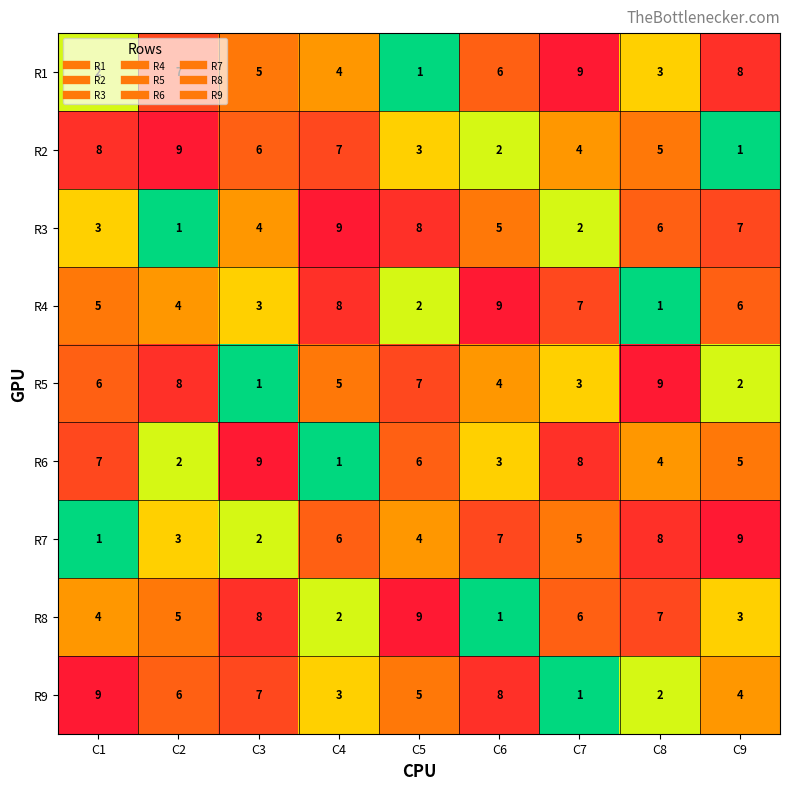

Count the R2 values in the range 3 to 7.

5